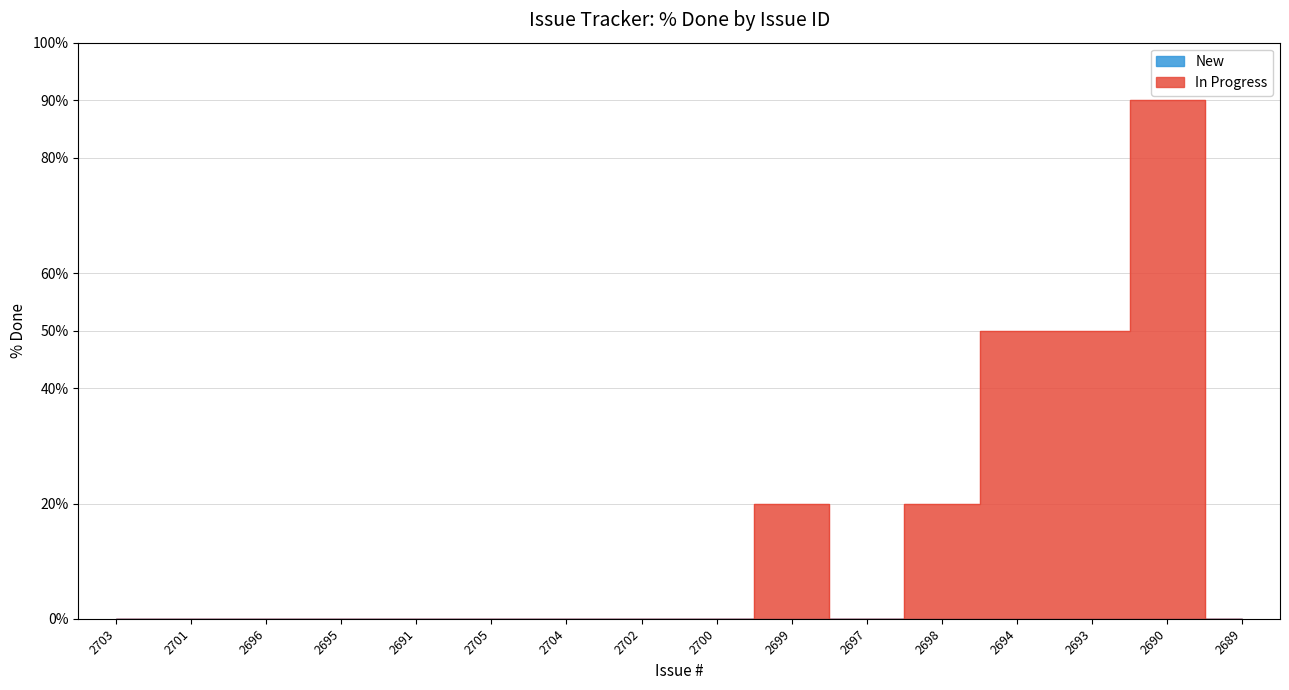

Reading left to right, extract all data points from this chart.

0	0	0	0	0	0	0	0	0	20	0	20	50	50	90	0